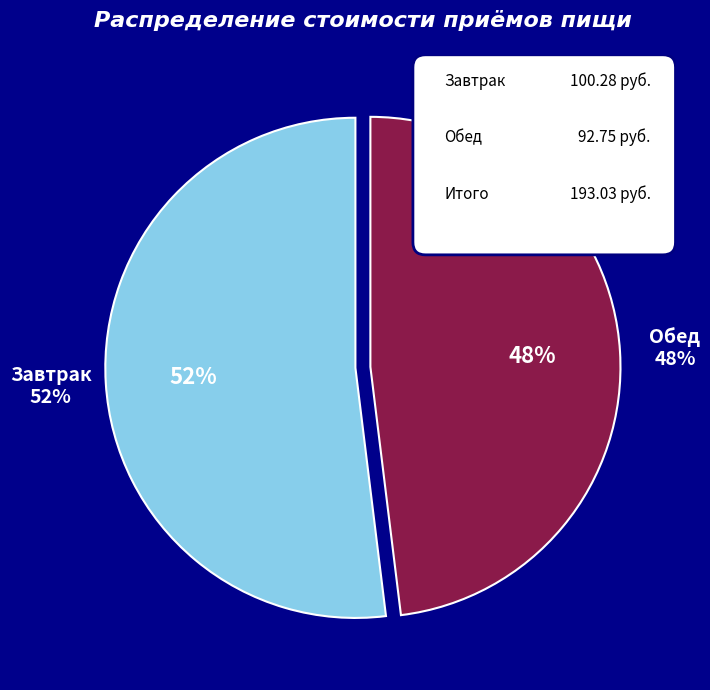

Combined, do Завтрак and Обед account for over 50%?

Yes